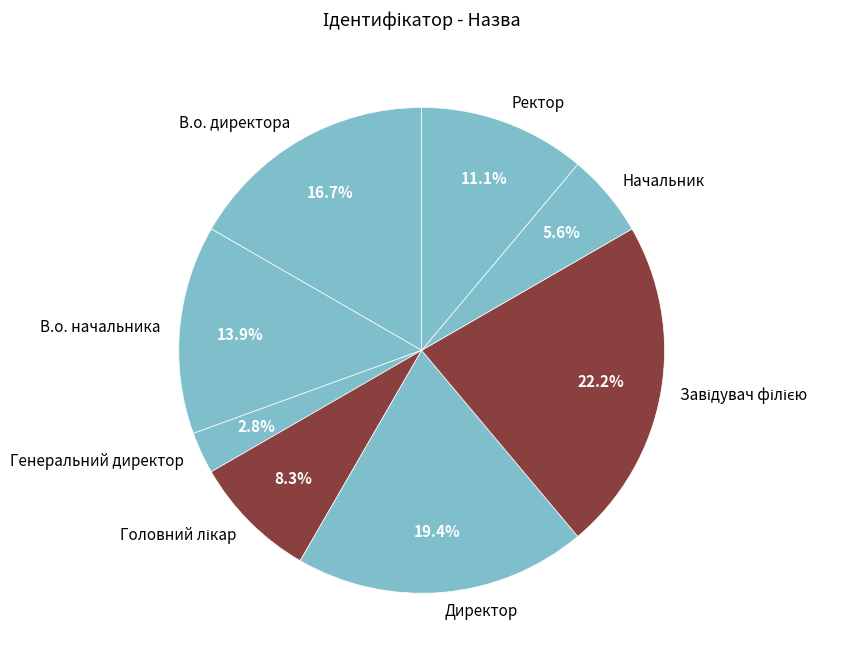

Is there a majority slice in this chart?

No